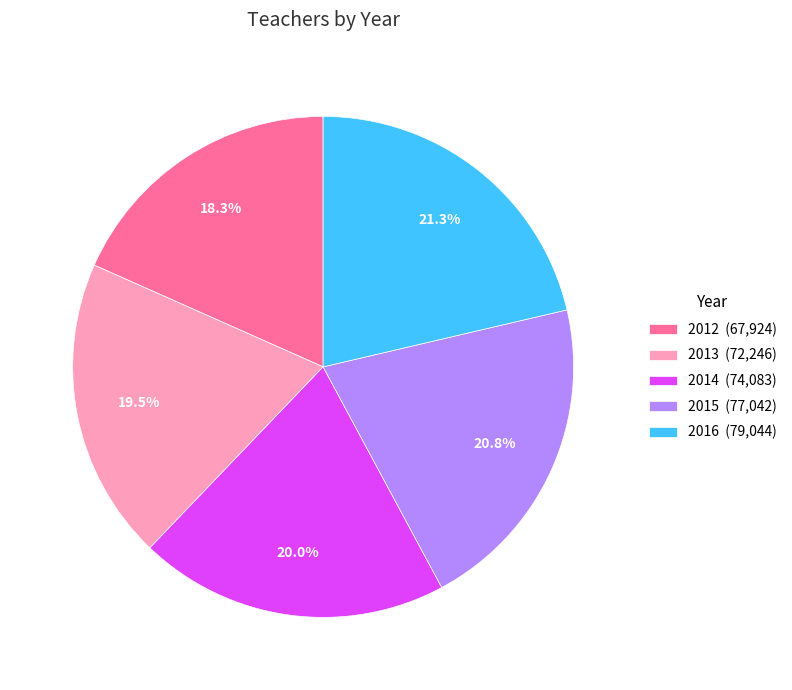

Which has a higher value, 2015 or 2014?

2015